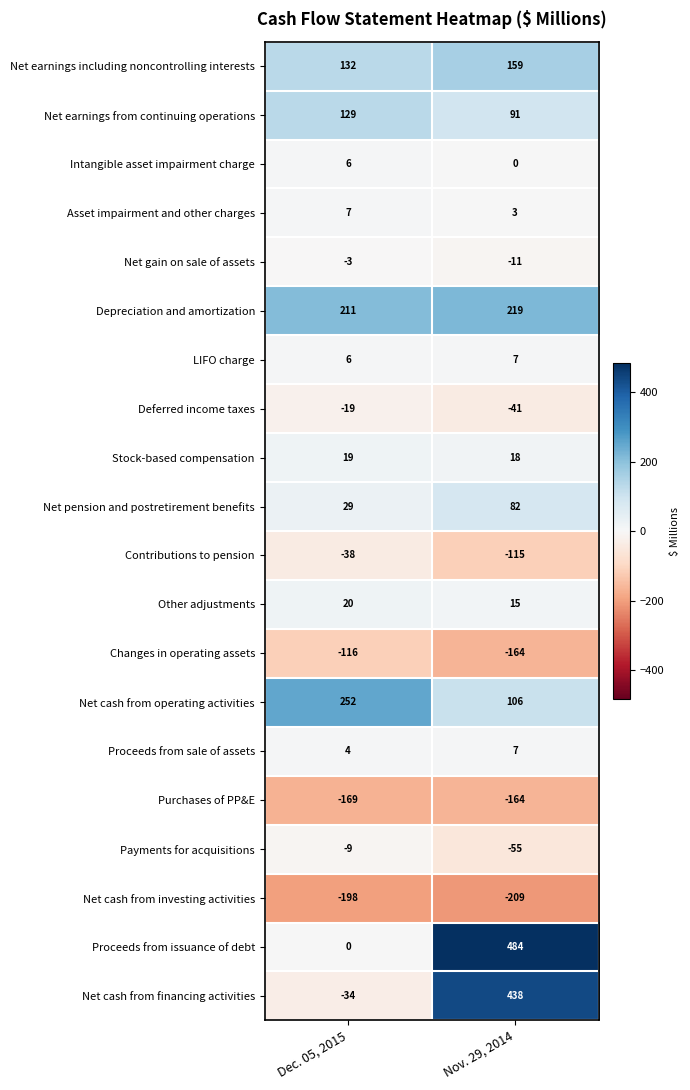

What is the difference between the highest and lowest values at Dec. 05, 2015?

450